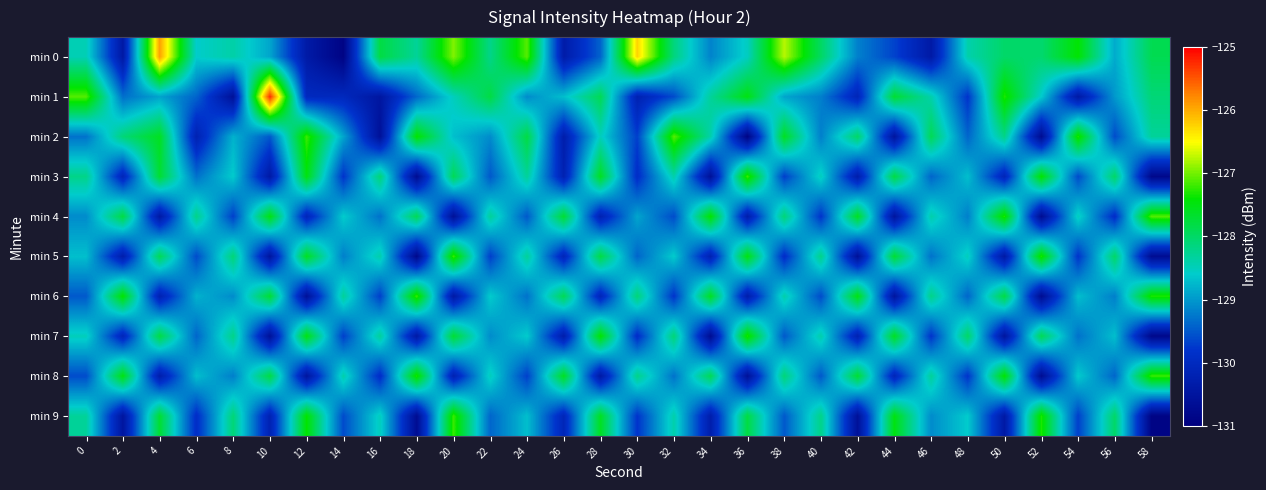

At how many categories does at least one series exceed -128?

25